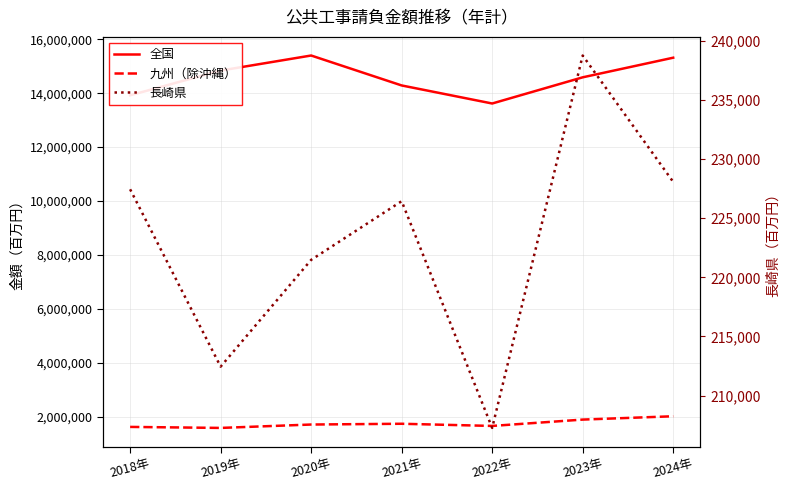

What are all the series names shown in the legend?

全国, 九州（除沖縄）, 長崎県